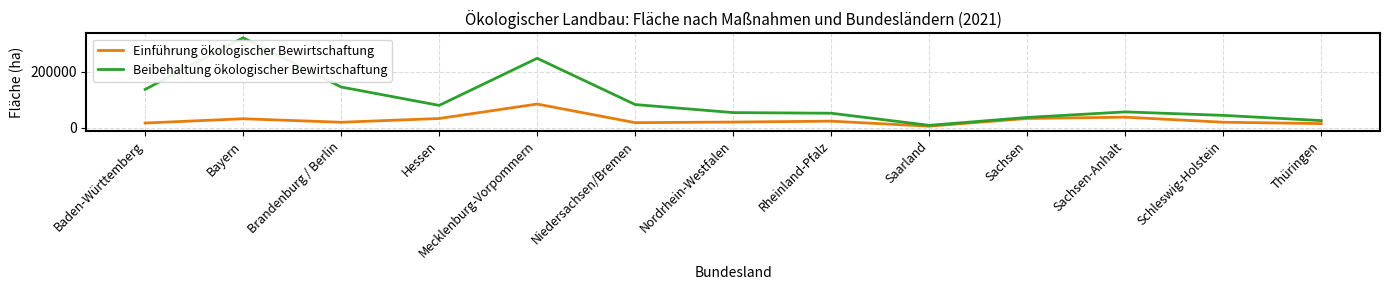

Where is the first local maximum for Beibehaltung ökologischer Bewirtschaftung?

Bayern